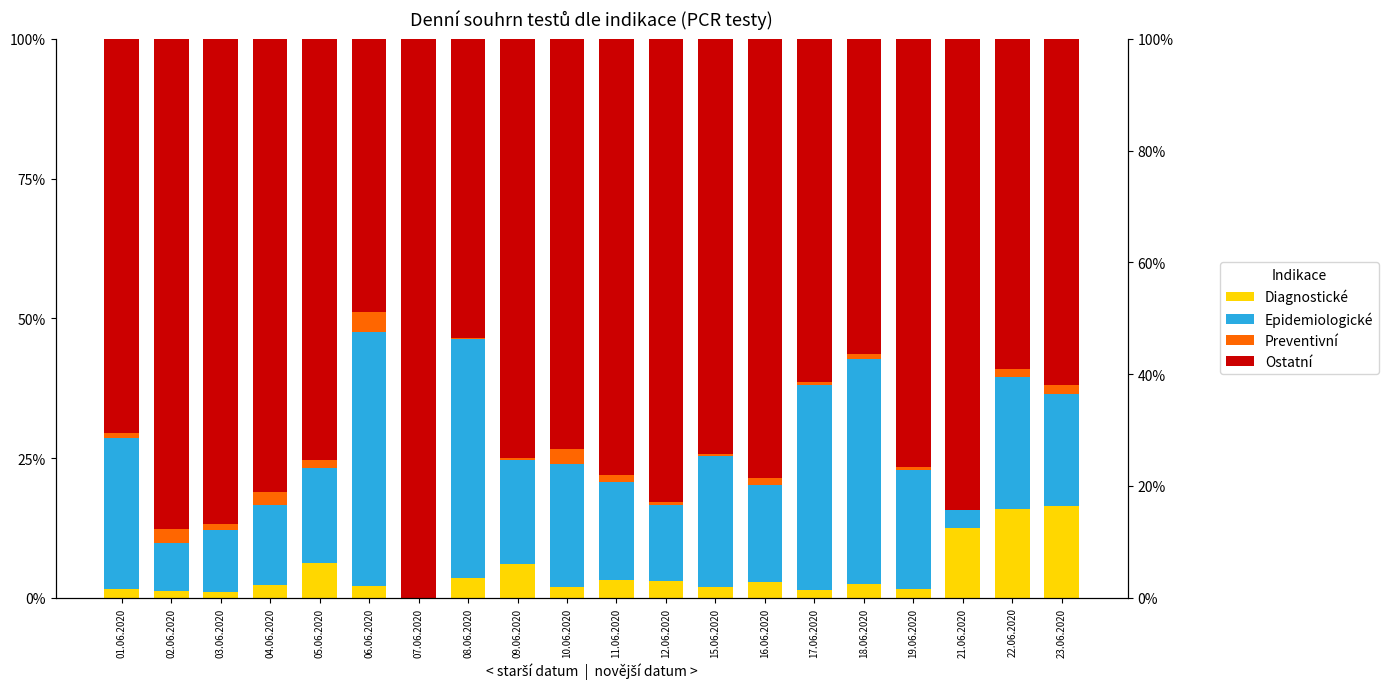

How many values in the Epidemiologické series exceed 20?

9